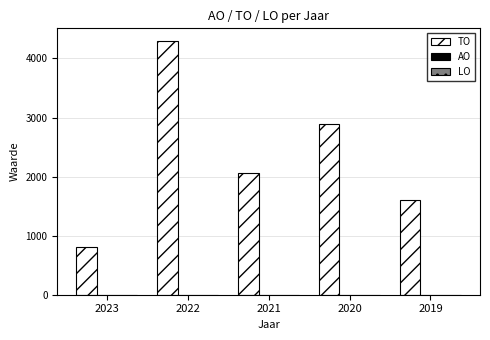

How many bars are there in total?

5